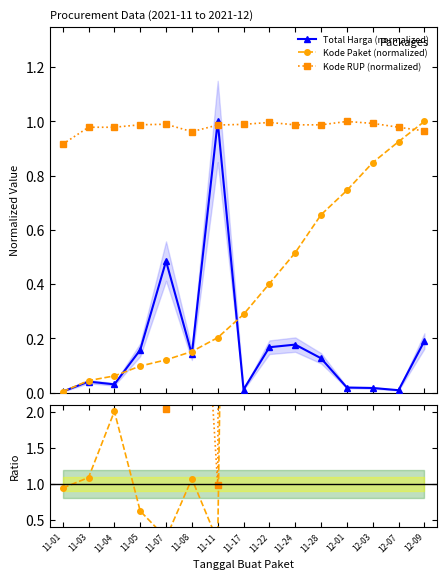

What is the value of the Kode RUP (normalized) point at the 13th from the left?

1.0